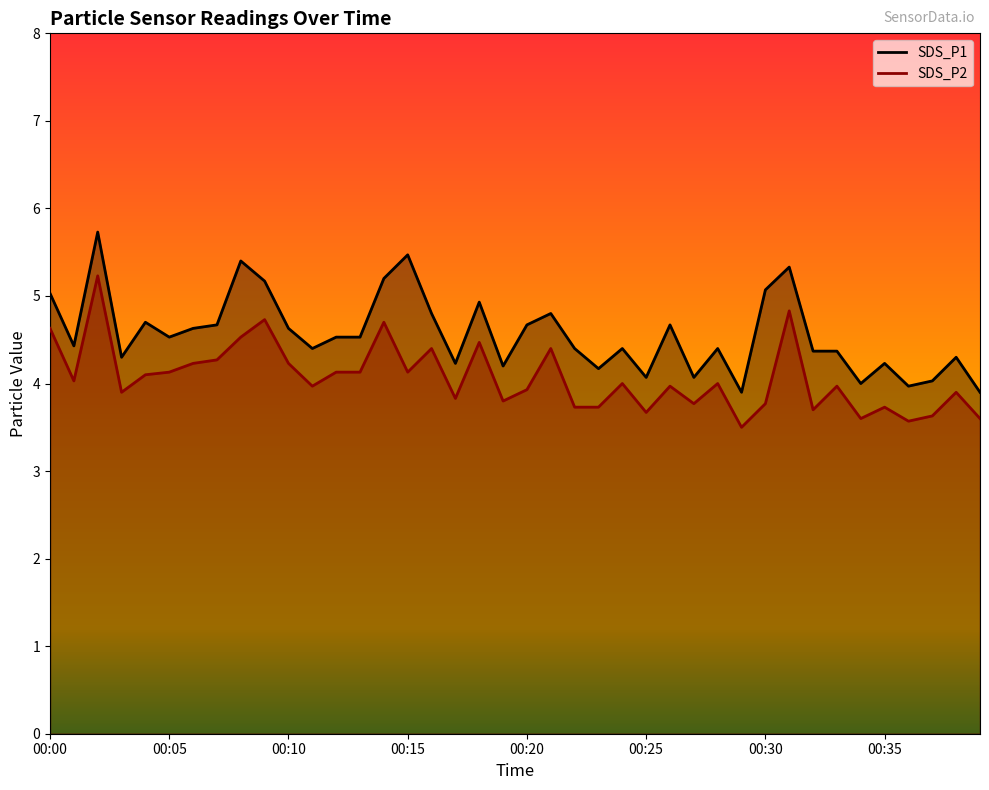

List the series in order of their overall mean, highest first.

SDS_P1, SDS_P2